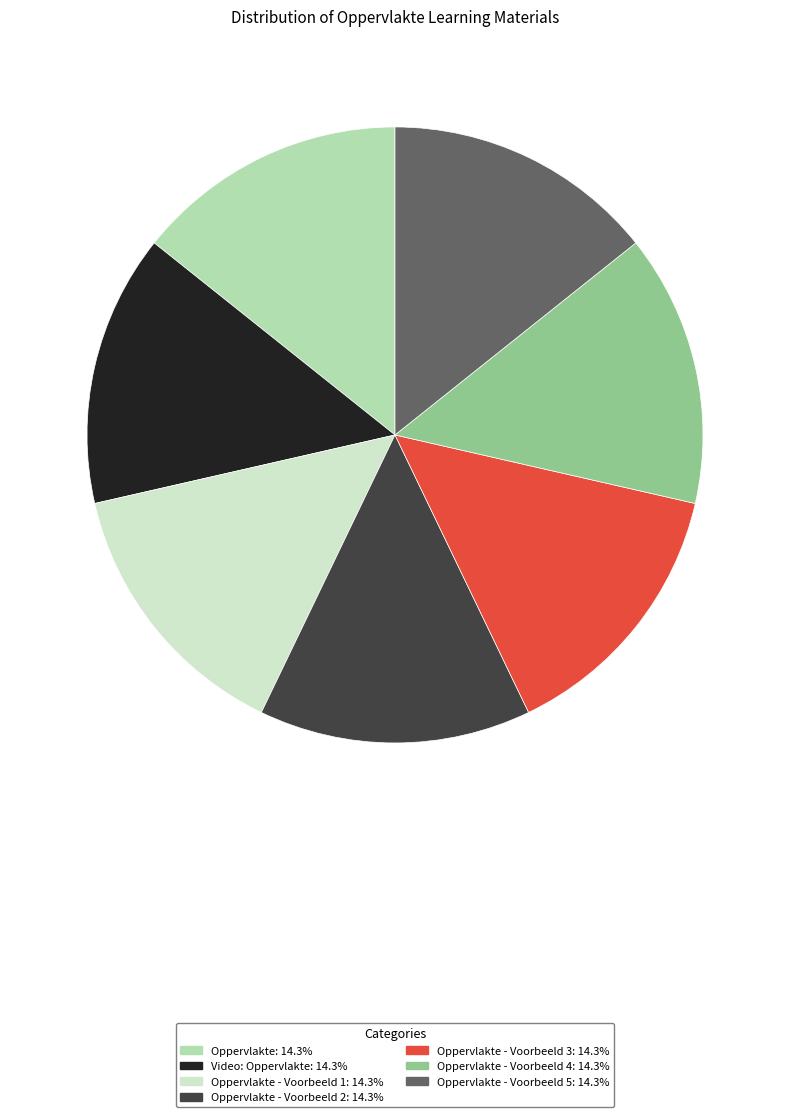

Is there any slice that represents more than half of the pie?

No